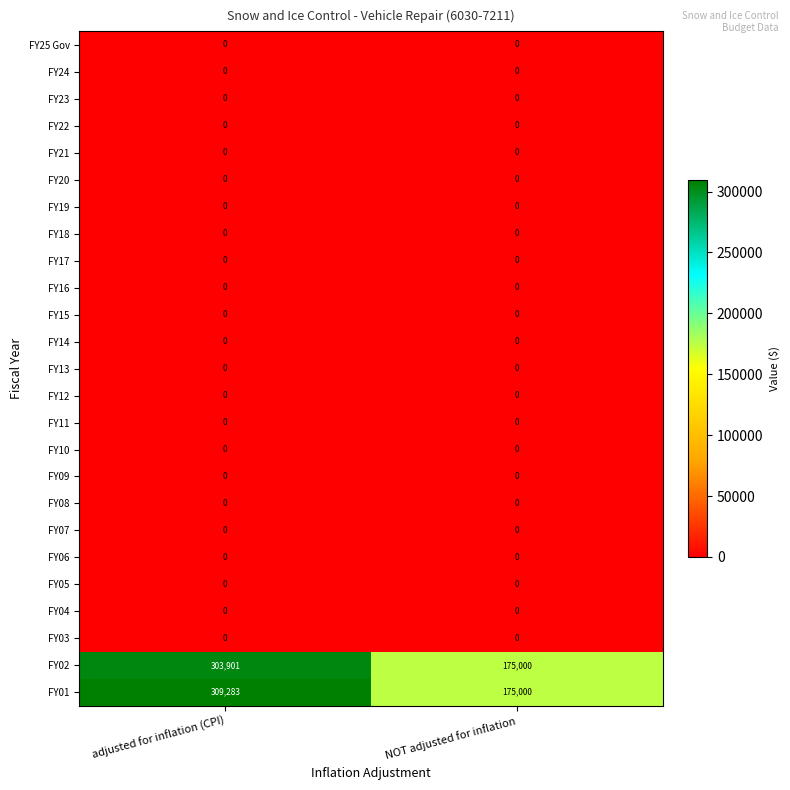

The FY02 series shows 119408 at NOT adjusted for inflation. True or false?

False